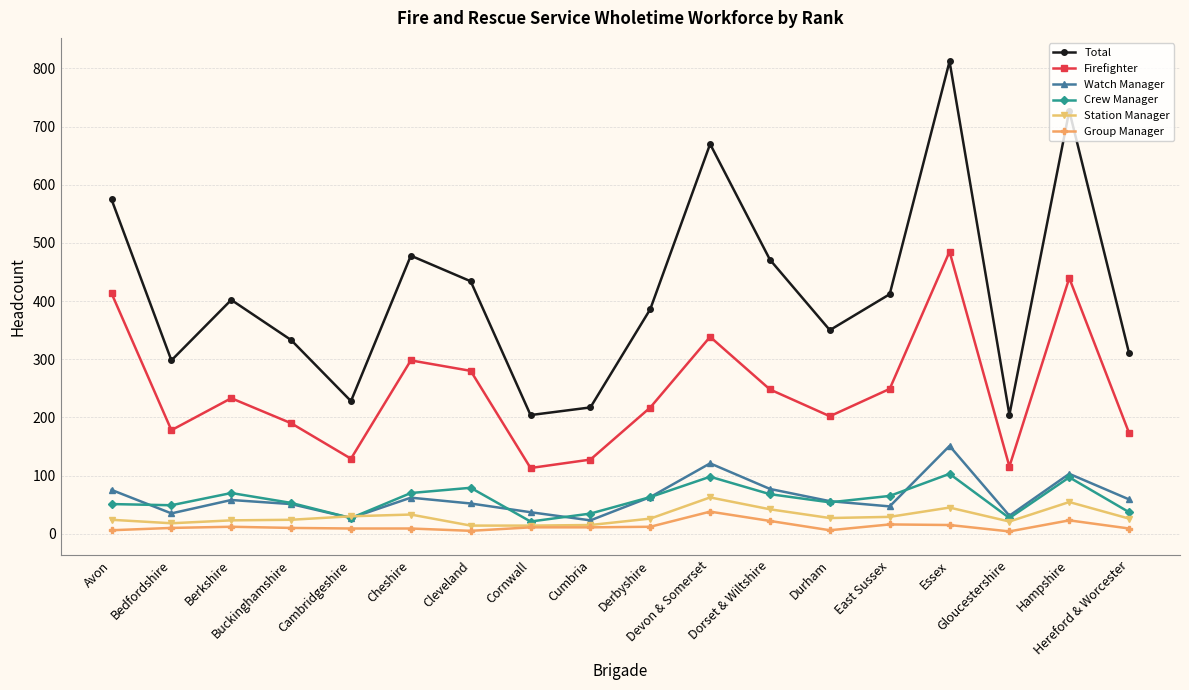

True or false: Total and Group Manager intersect in this chart.

False